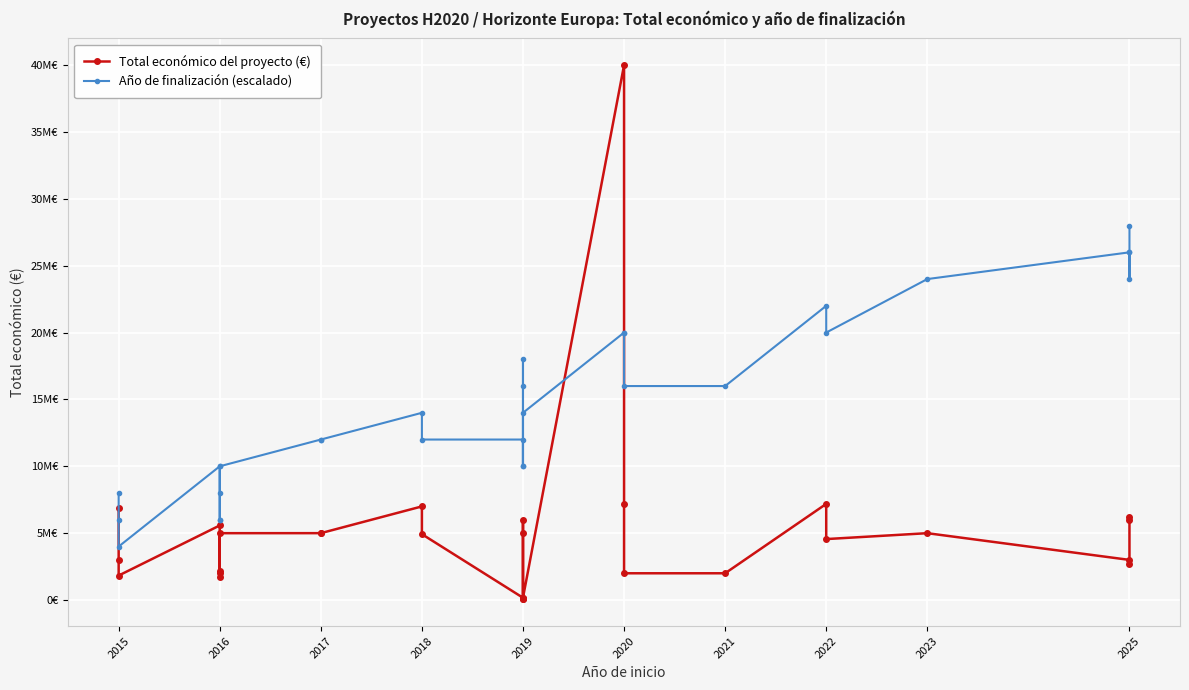

After their last crossing, which series has the higher values: Total económico del proyecto (€) or Año de finalización (escalado)?

Año de finalización (escalado)